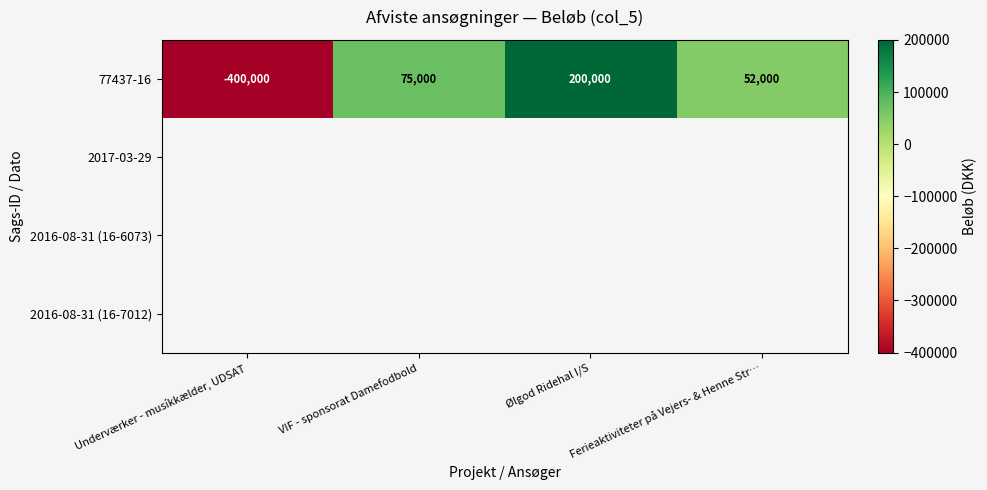

Where is 77437-16 nearest to the value -100000?

Ferieaktiviteter på Vejers- & Henne Str…